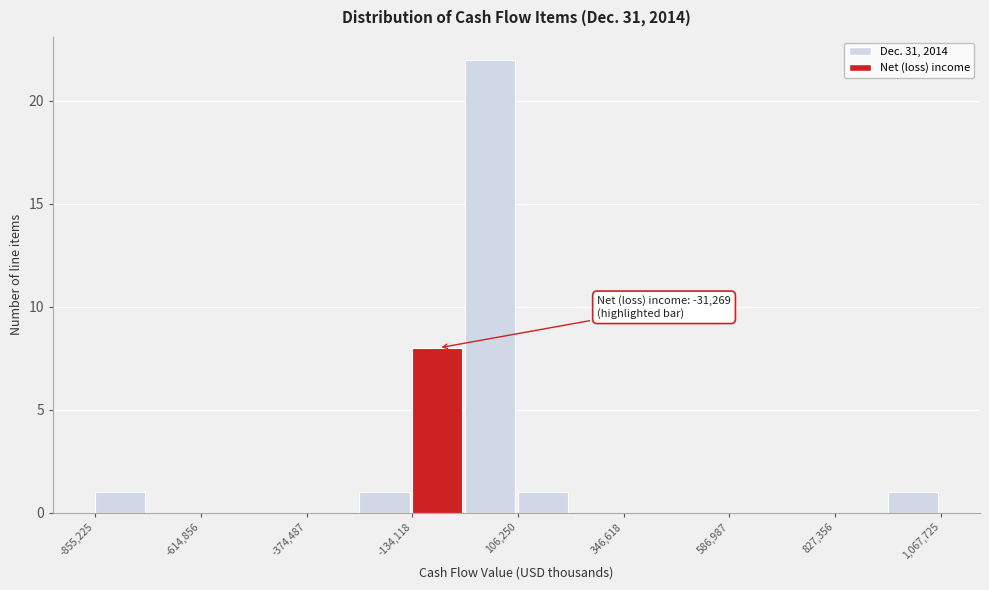

Read against the x-axis, roughly where is the centre of the tallest bar?

50000